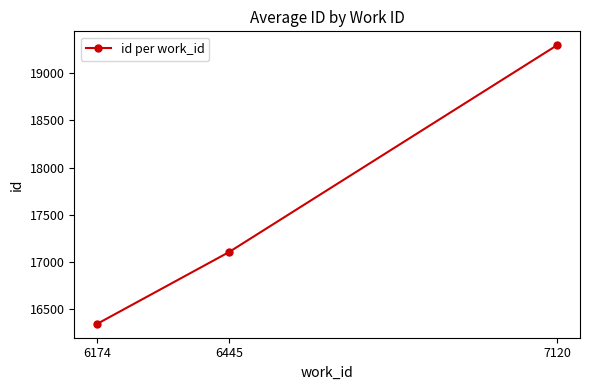

What is the difference between the second highest and minimum values?

759.7